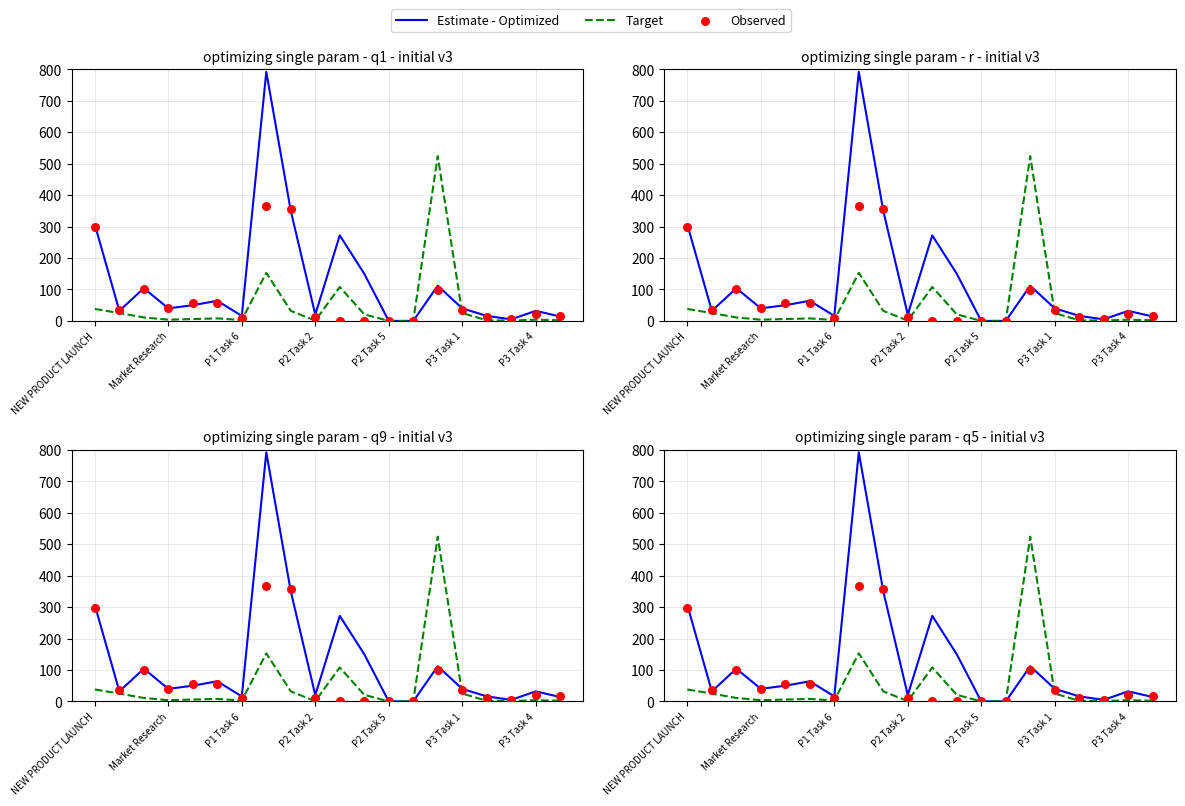

What are all the series names shown in the legend?

Estimate - Optimized, Target, Observed